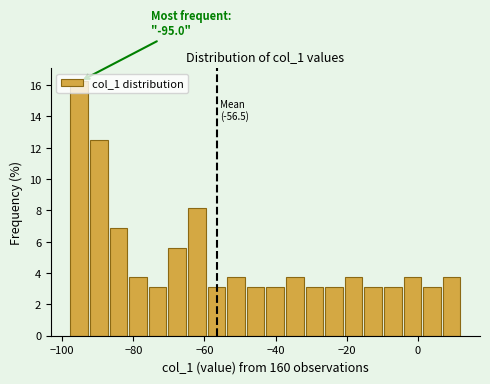

Around what value on the x-axis is the tallest bar? Give the approximate position of its centre, as read against the axis.

-96